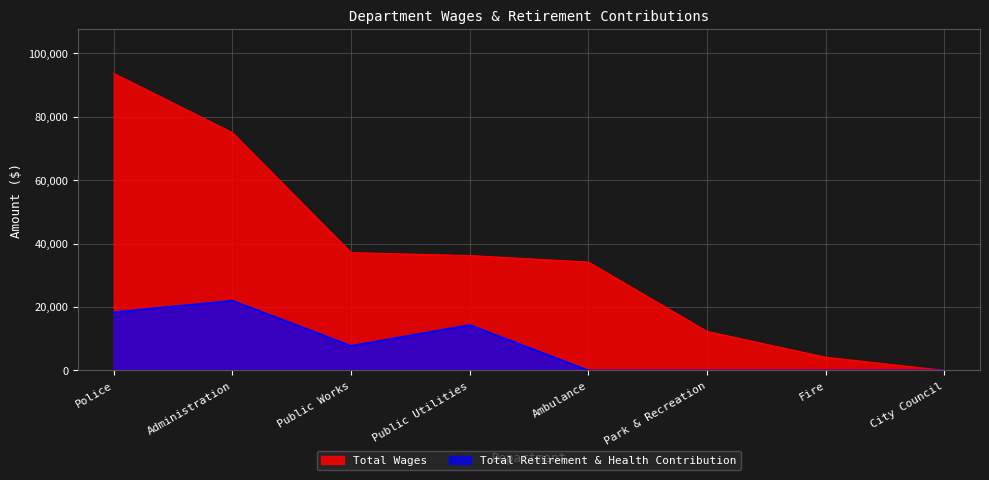

What is the highest value of the Total Retirement & Health Contribution series?

22014